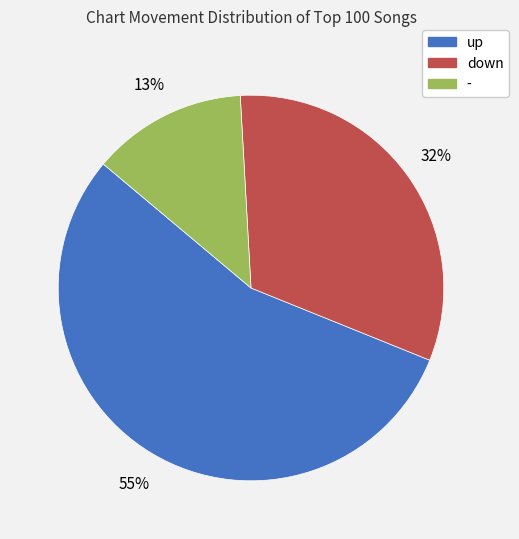

Which has a higher value, up or -?

up